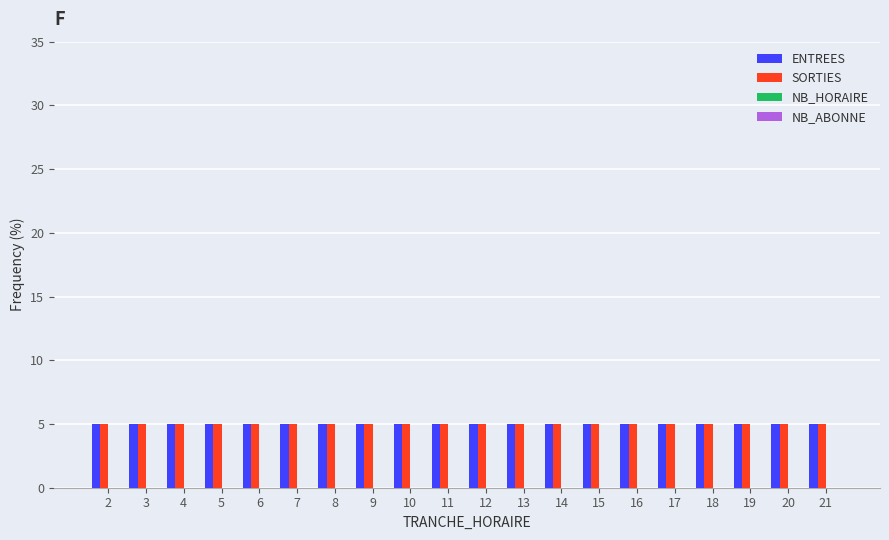

At which category is the sum across all series the highest?

2